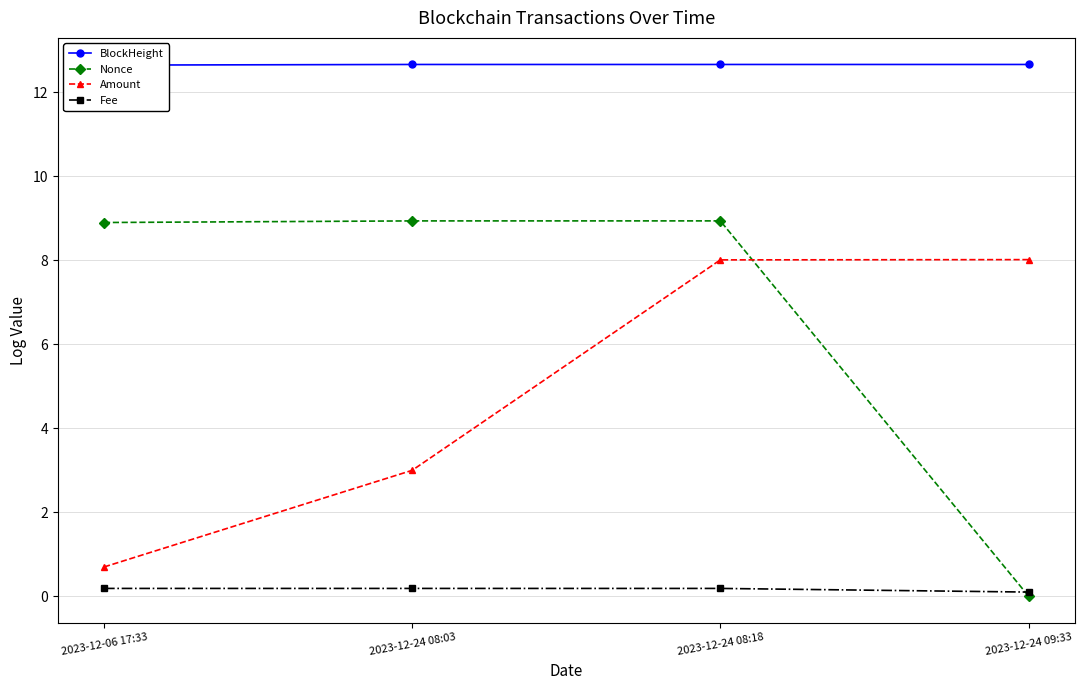

Does the chart have visible grid lines?

Yes